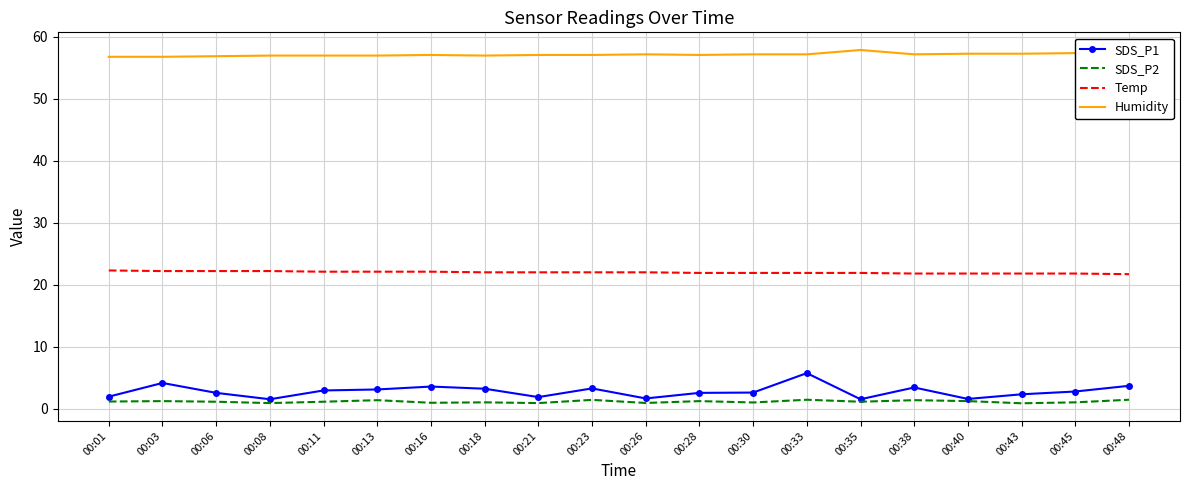

True or false: SDS_P2 and Humidity cross at least once.

False